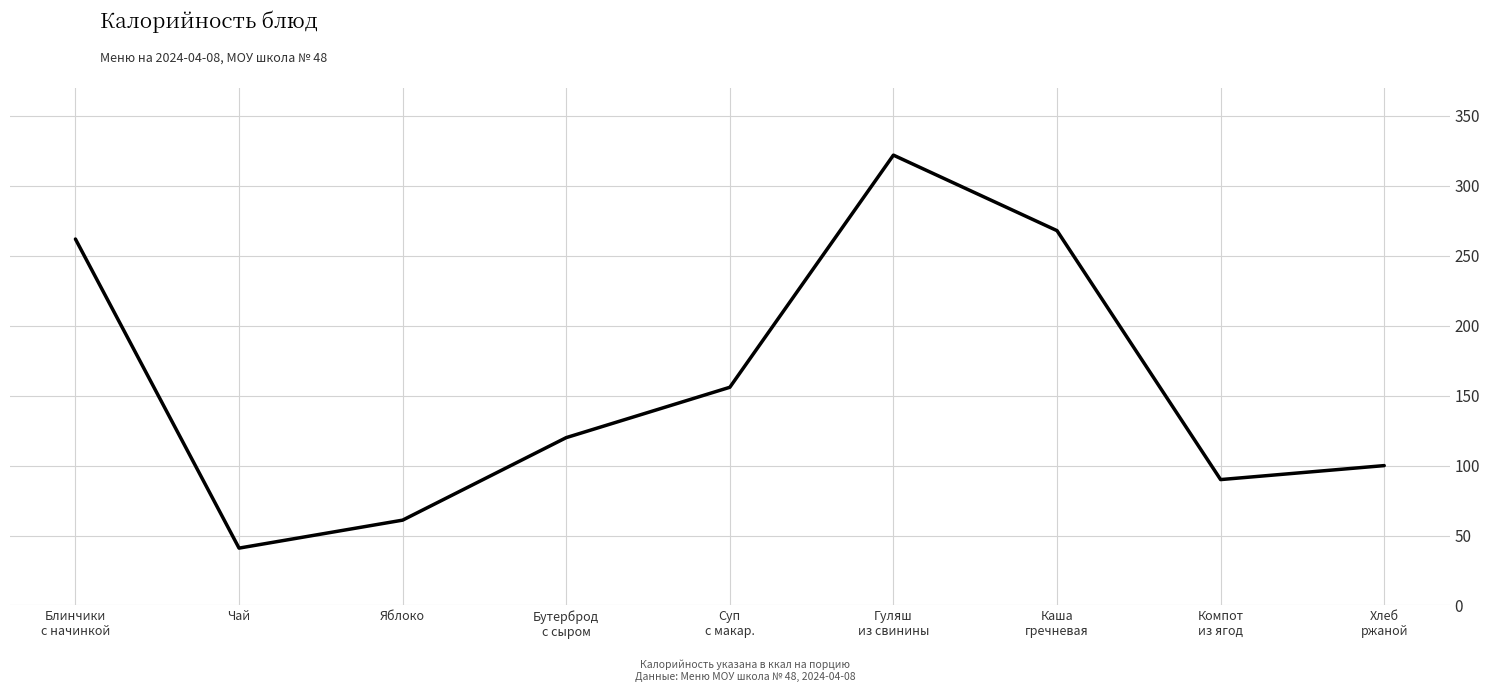

Approximately how many times larger is the value at Блинчики
с начинкой compared to Гуляш
из свинины?

0.8